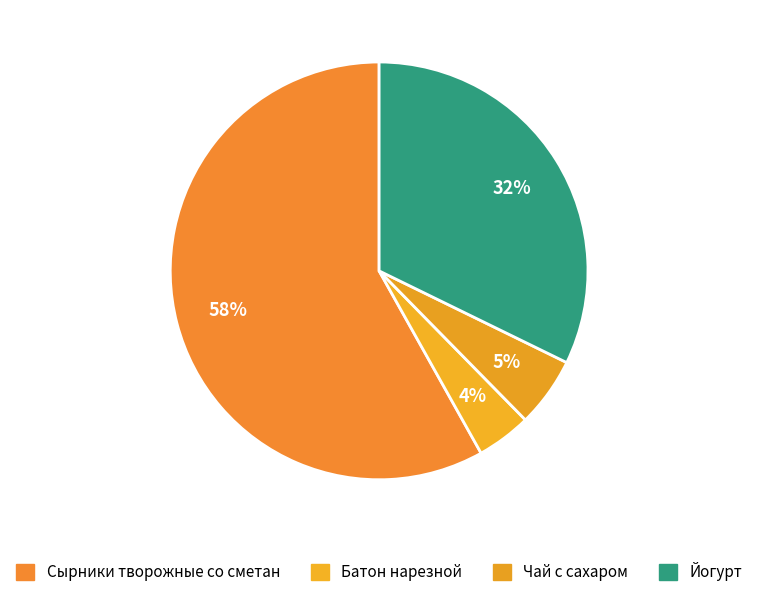

Which category accounts for the majority?

Сырники творожные со сметан